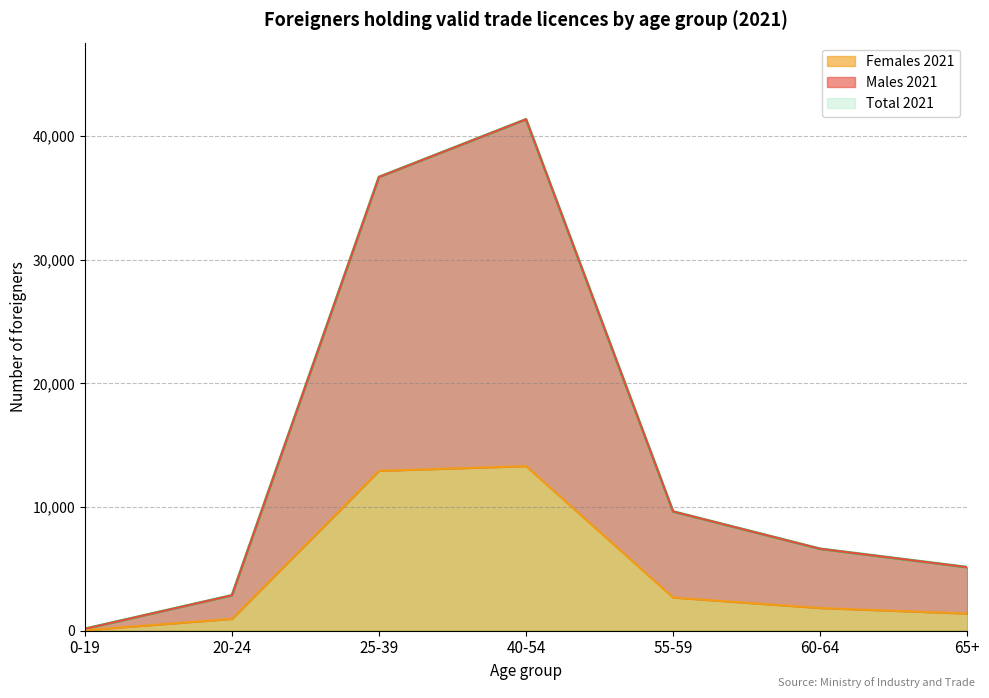

List the series in order of their peak value, lowest first.

Females 2021, Males 2021, Total 2021